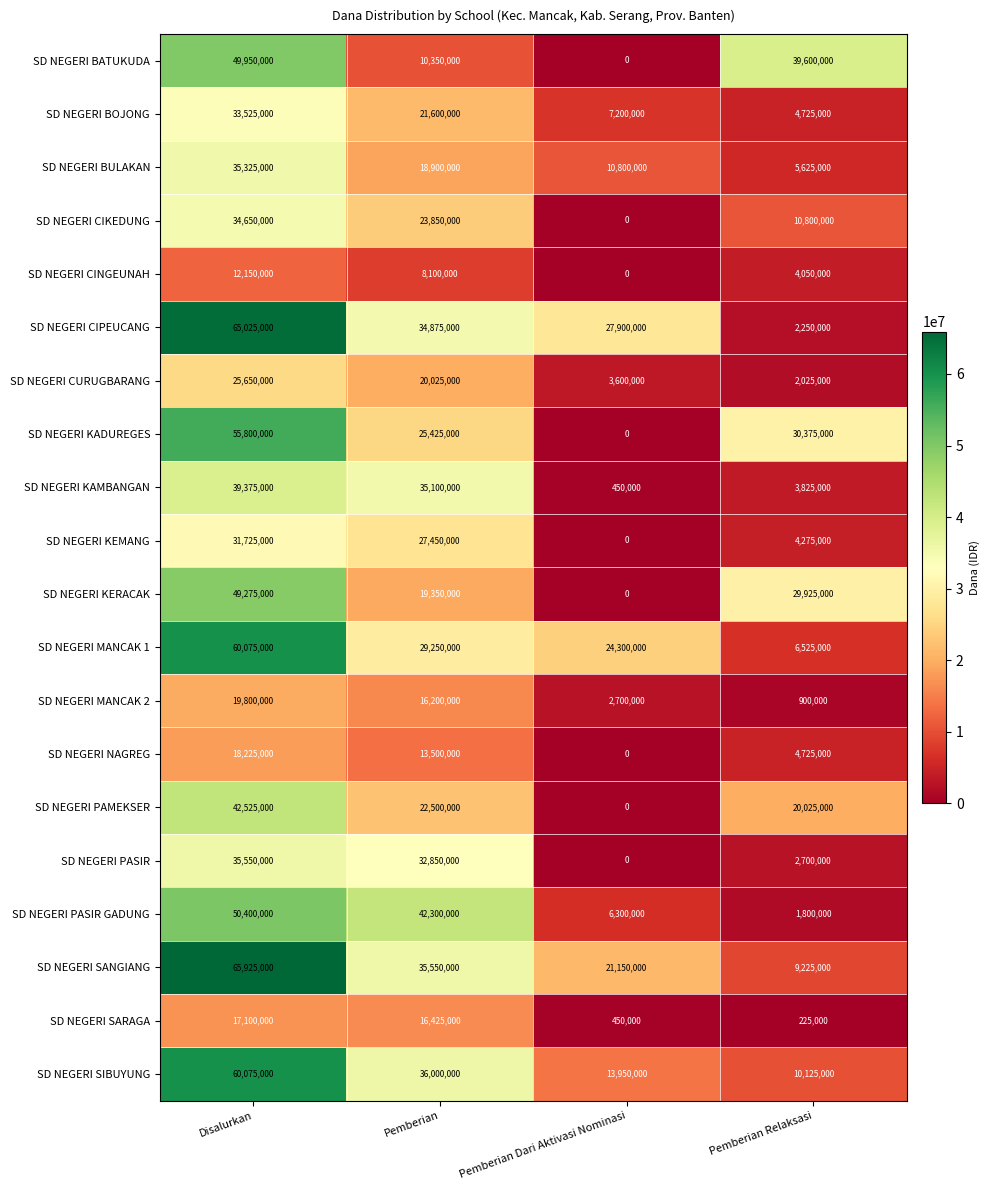

At which label is SD NEGERI CURUGBARANG closest to 13837500?

Pemberian